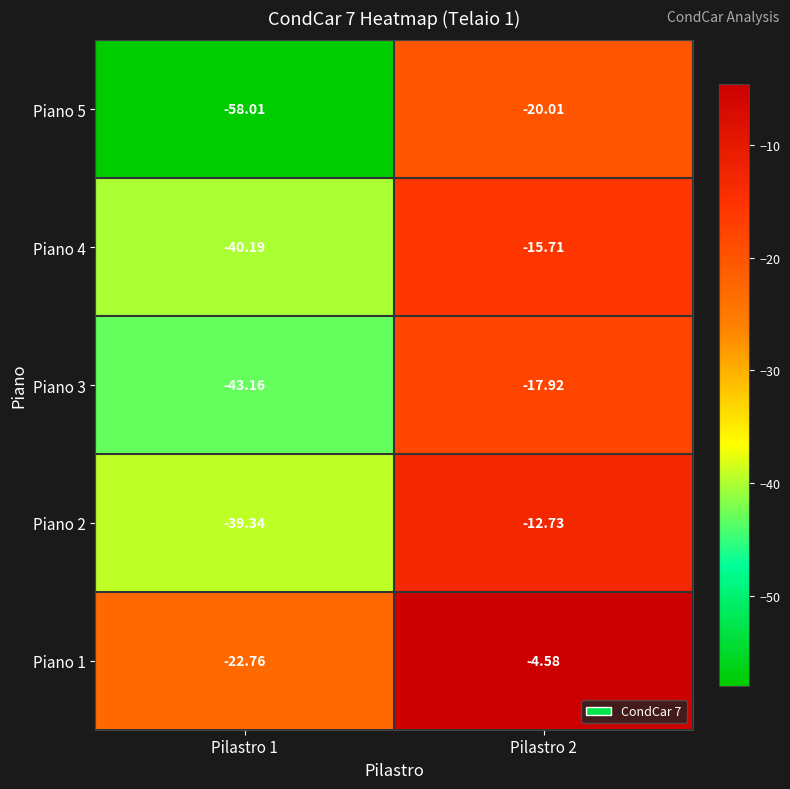

Which series has the widest spread of values?

Piano 5